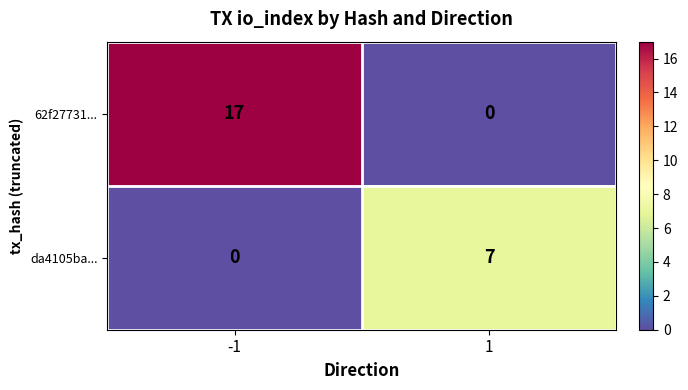

True or false: da4105ba... has a value of 7 at 1.

True